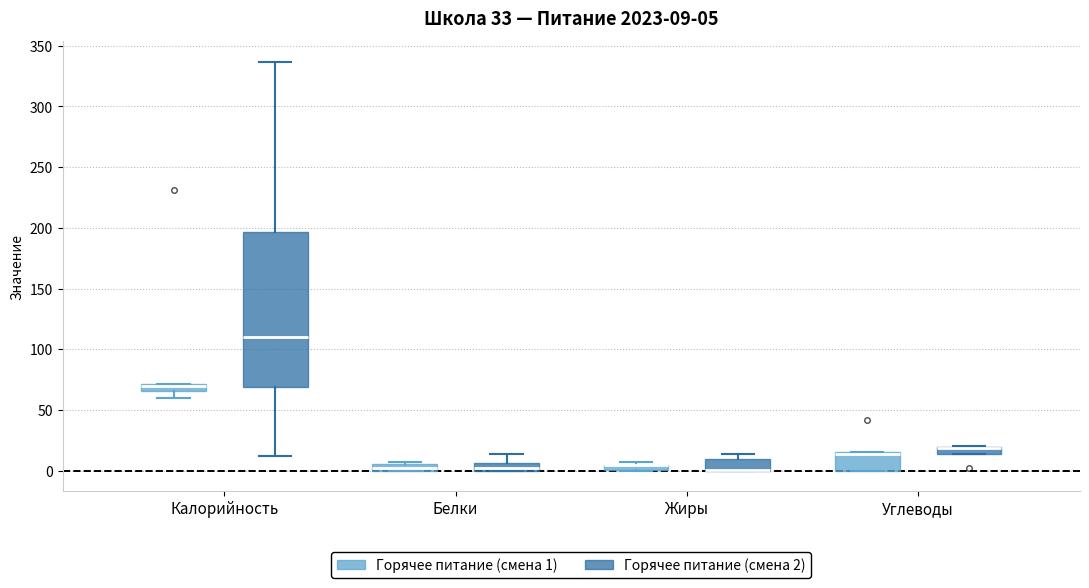

Comparing the boxes themselves (not the whiskers), which one is the tallest?

Калорийность (Горячее питание (смена 2))